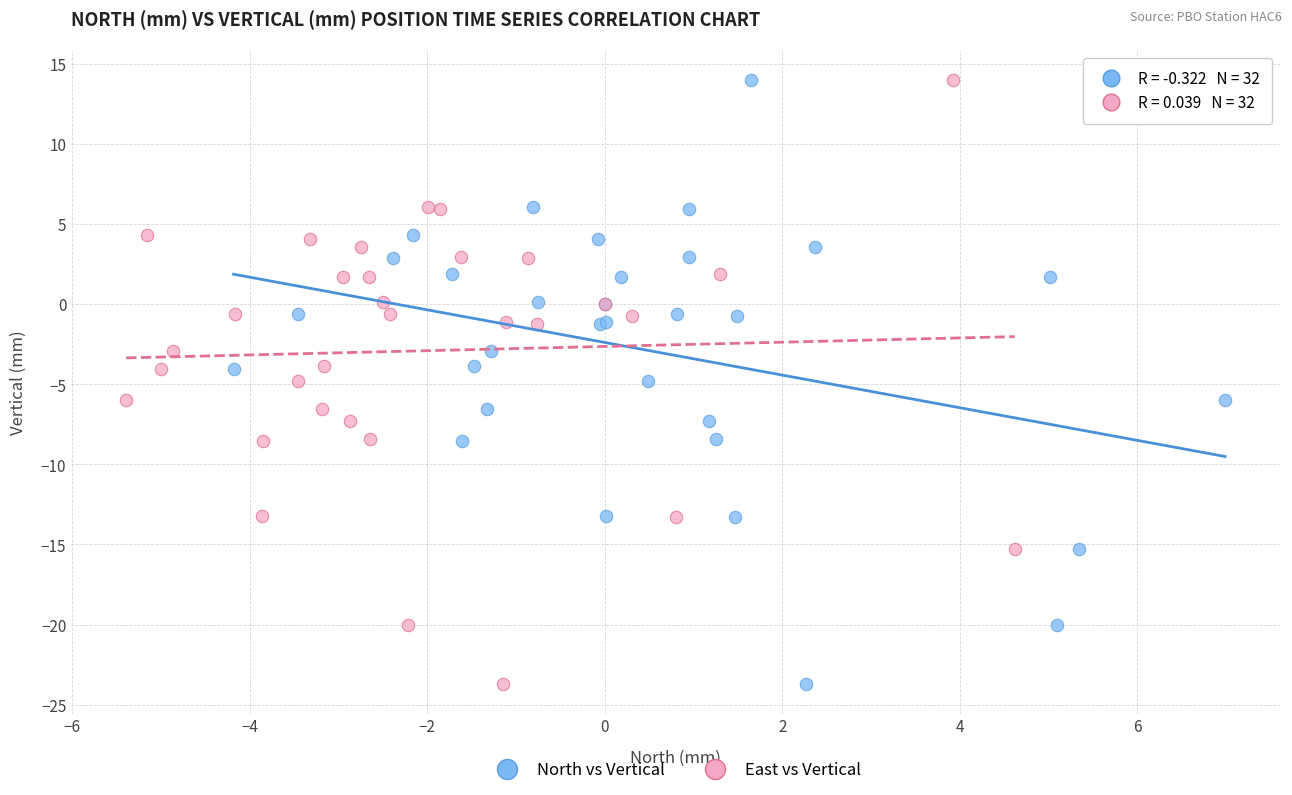

What are all the series names shown in the legend?

North vs Vertical, East vs Vertical